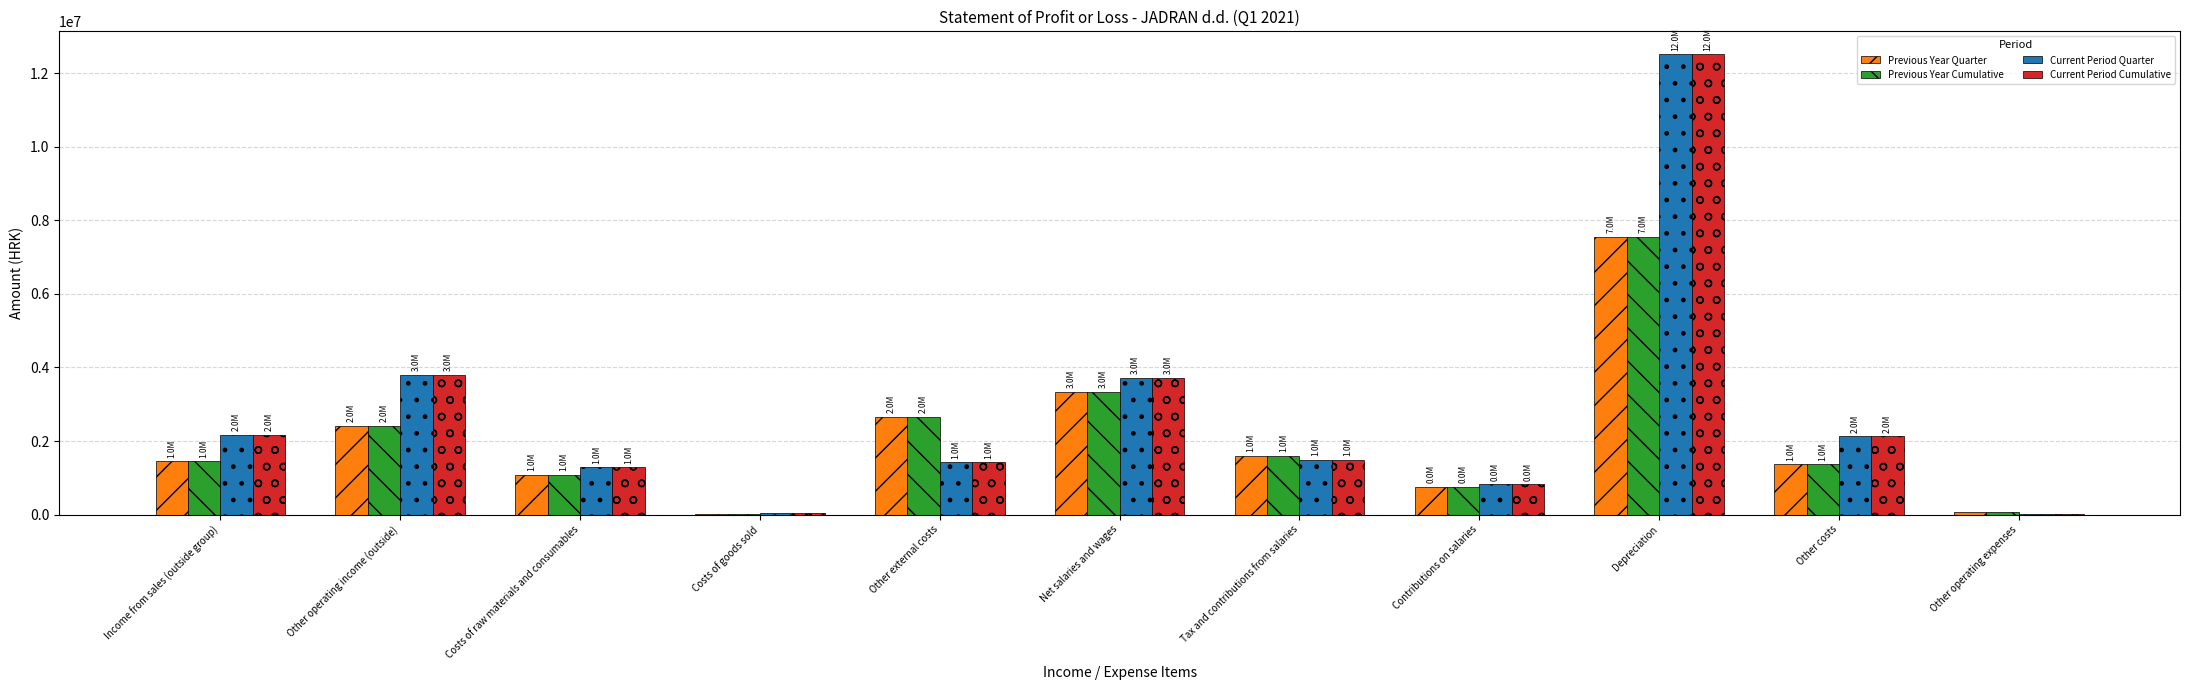

What is the sum of all Current Period Quarter values?

29405661